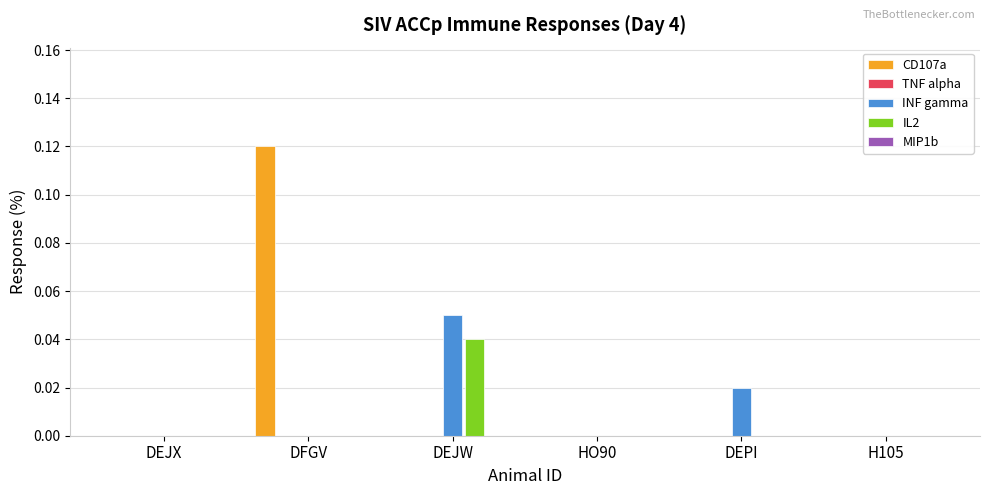

Which category has the highest value across all series?

DFGV